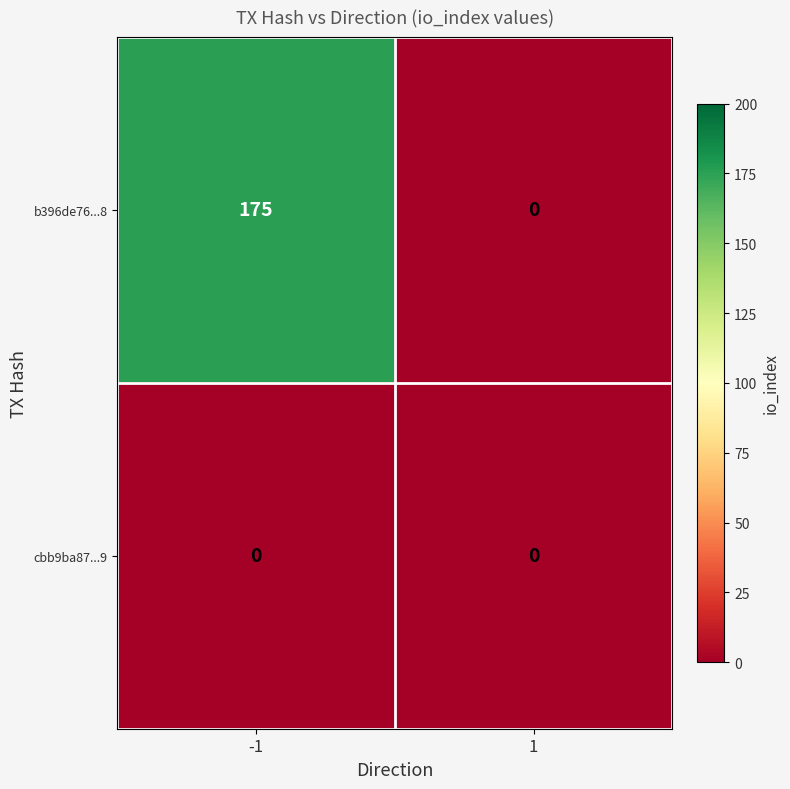

How many distinct data groups are displayed?

2